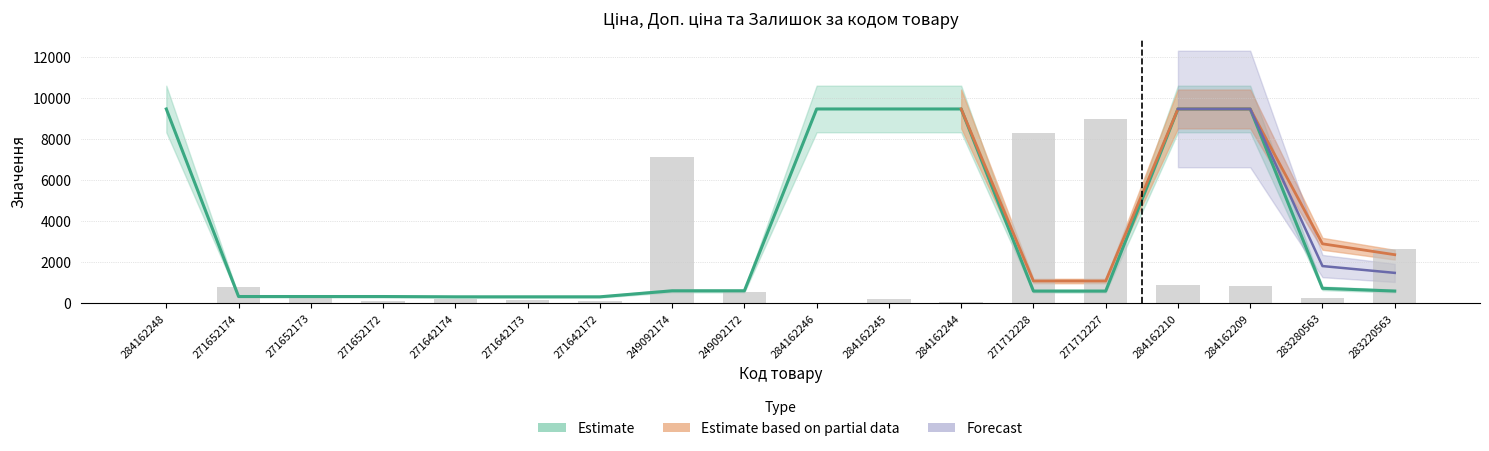

What is the greatest value displayed?

8975